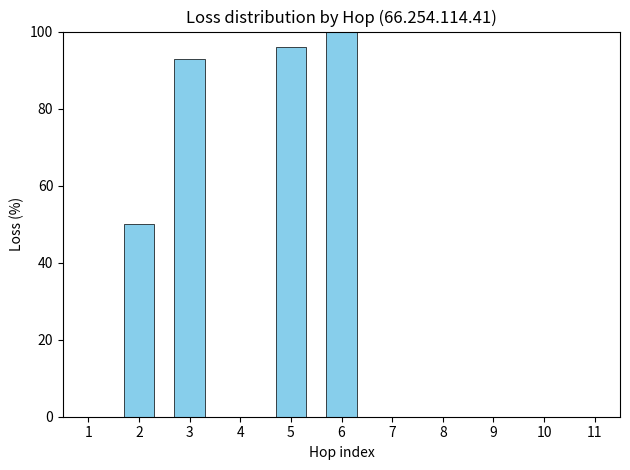

Is it true that the value at 7 is 0?

True